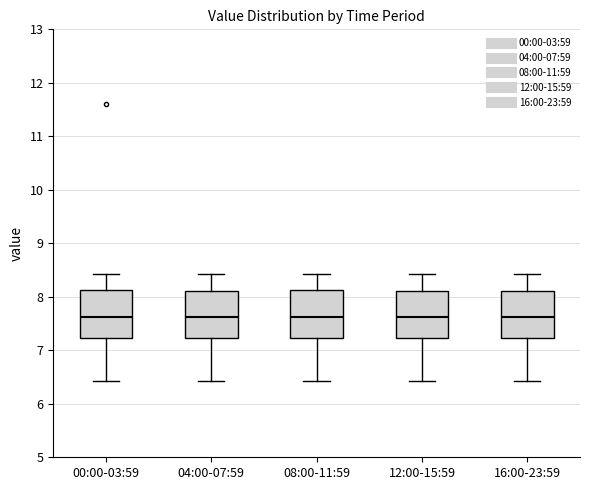

Where is the lower edge of the box for 08:00-11:59 on the y-axis? The values are not printed on the chart, so give them approximately, as read against the axis.

7.2